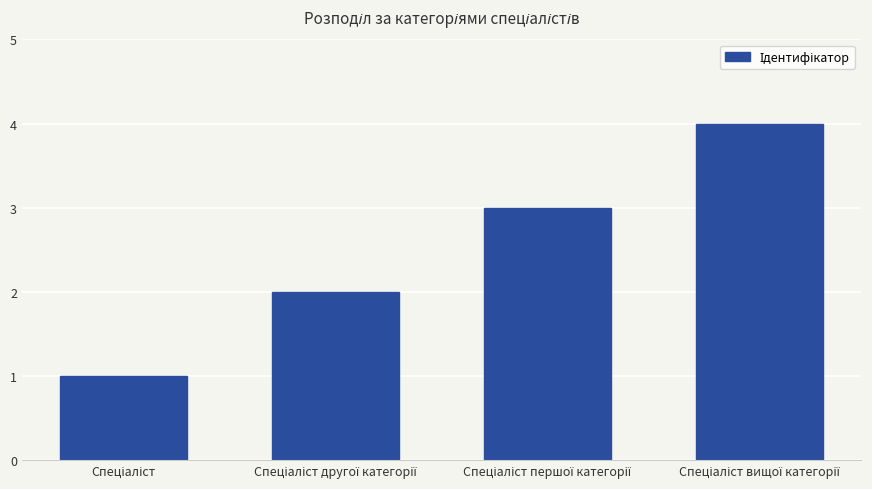

What is the difference between the maximum and minimum values?

3